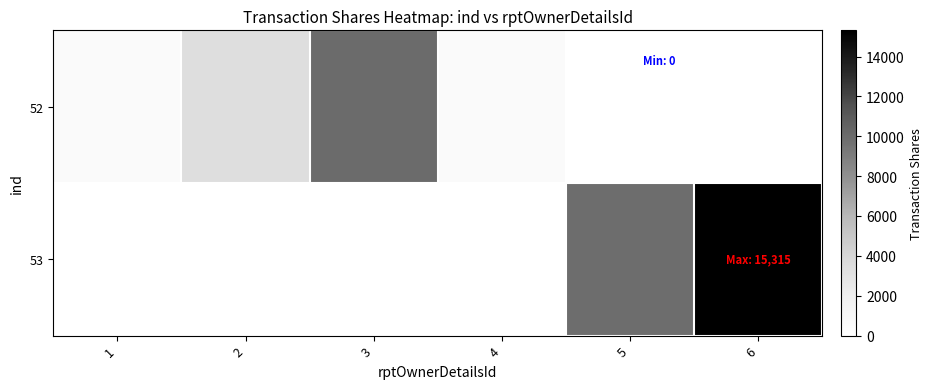

At which category is the sum across all series the highest?

6